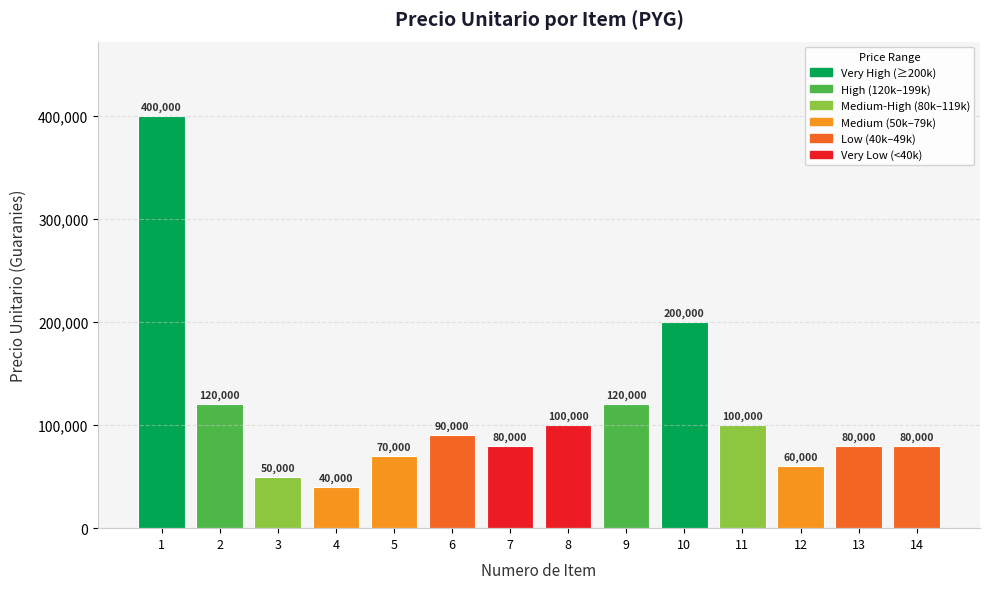

Reading left to right, transcribe all the data shown in this chart.

400000	120000	50000	40000	70000	90000	80000	100000	120000	200000	100000	60000	80000	80000